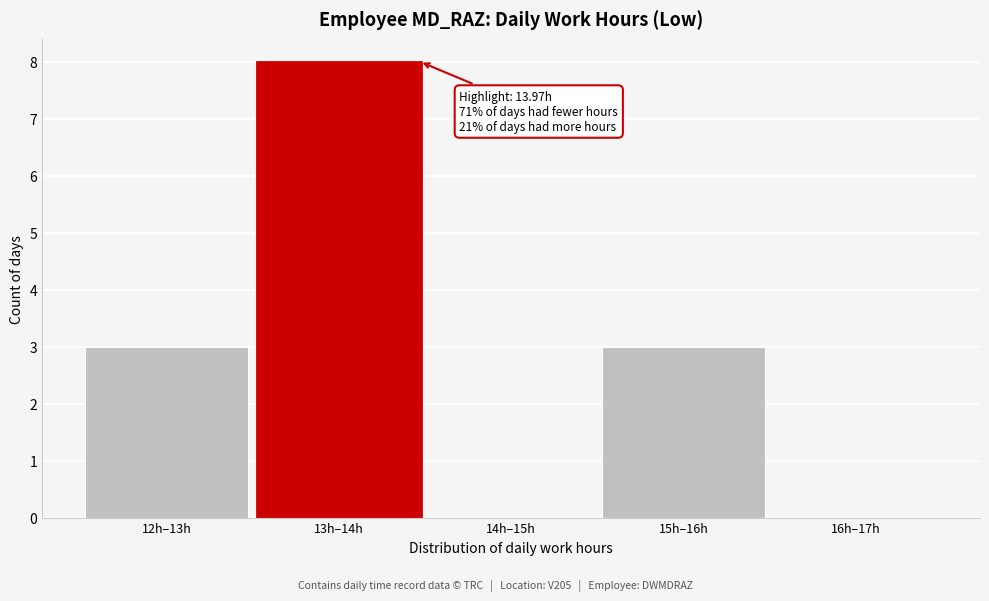

Reading right to left, list all the values displayed in this chart.

16h–17h=0	15h–16h=3	14h–15h=0	13h–14h=8	12h–13h=3